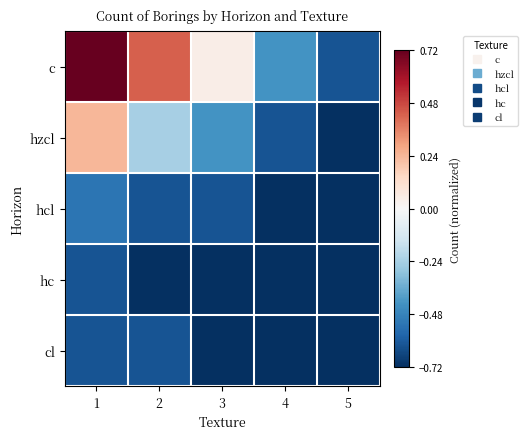

Reading right to left, what are all the values shown in this chart?

c: 5=-0.6	4=-0.4	3=0.0	2=0.4	1=0.7
hzcl: 5=-0.7	4=-0.6	3=-0.4	2=-0.2	1=0.2
hcl: 5=-0.7	4=-0.7	3=-0.6	2=-0.6	1=-0.5
hc: 5=-0.7	4=-0.7	3=-0.7	2=-0.7	1=-0.6
cl: 5=-0.7	4=-0.7	3=-0.7	2=-0.6	1=-0.6